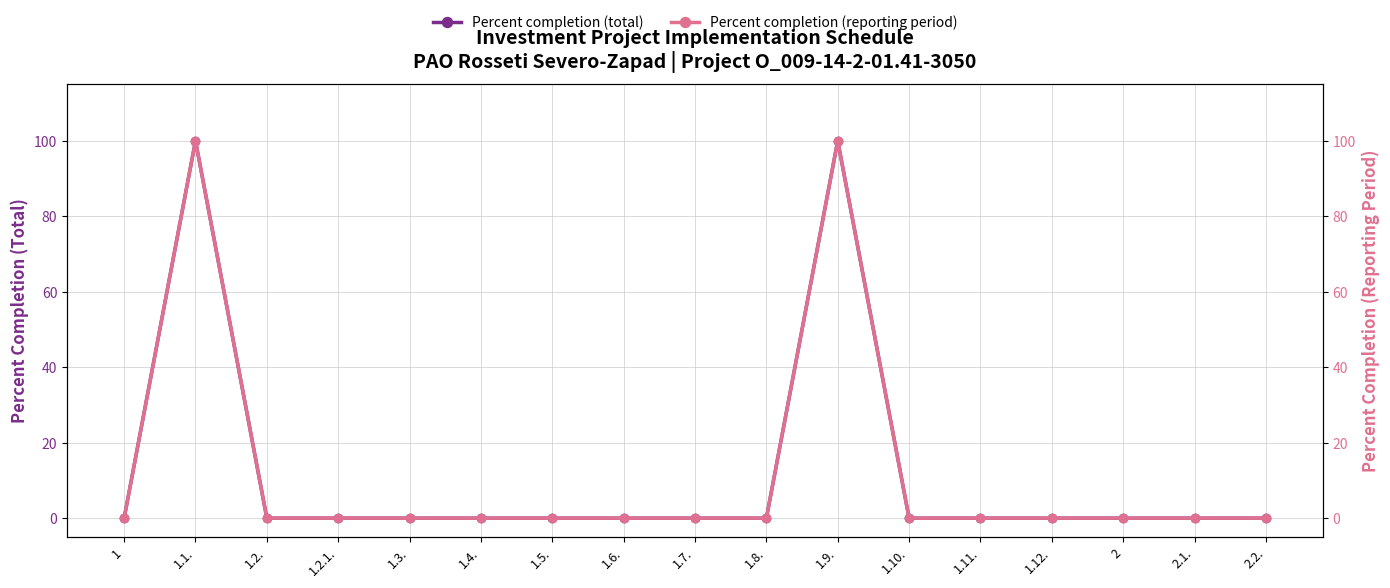

Which category has the highest value in the Percent completion (reporting period) series?

1.1.